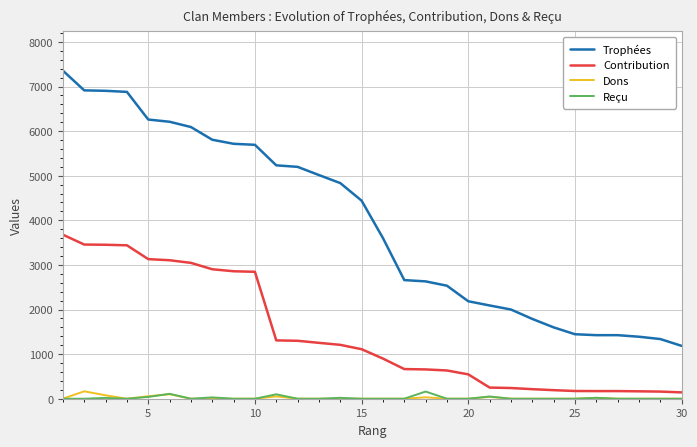

What is the difference between the second highest and minimum values in the Dons series?

101